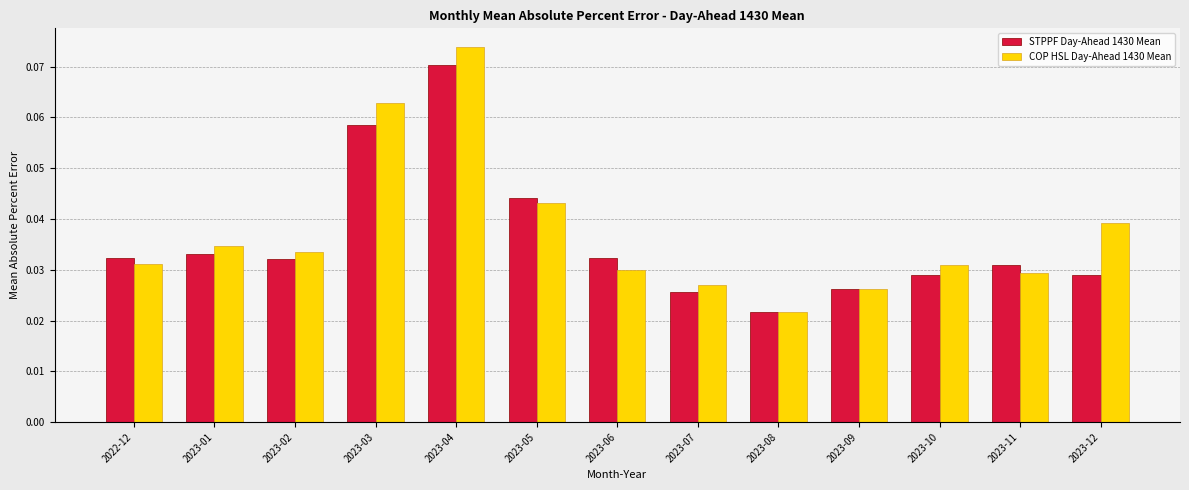

List the series in order of their peak value, highest first.

COP HSL Day-Ahead 1430 Mean, STPPF Day-Ahead 1430 Mean